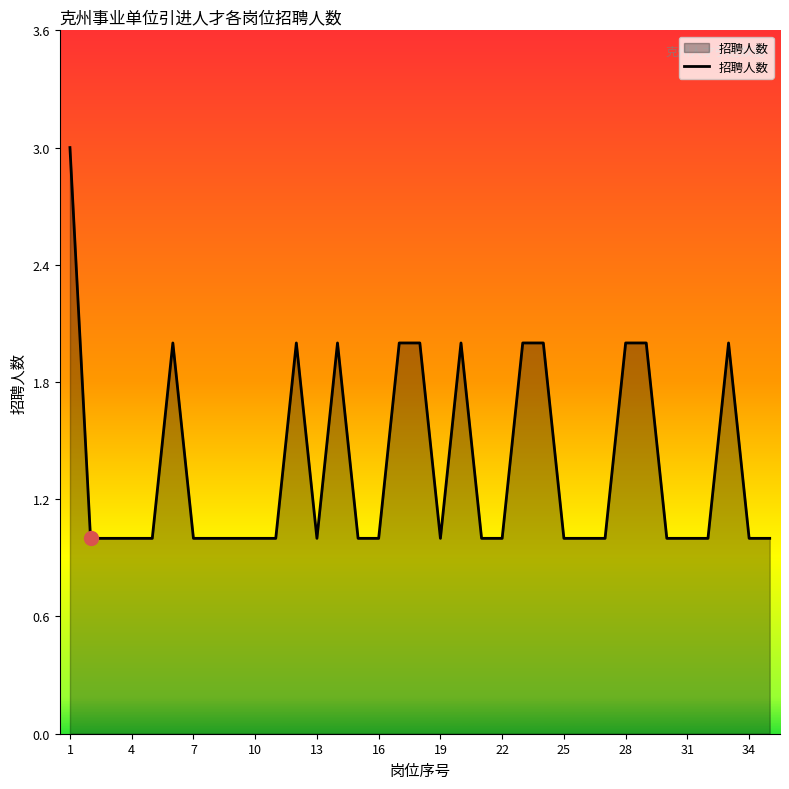

What is the maximum value shown in the chart?

3